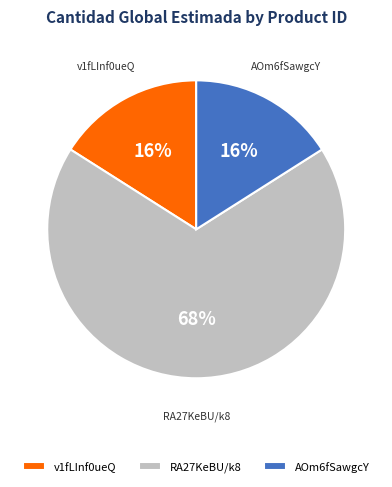

Between AOm6fSawgcY and RA27KeBU/k8, which is larger?

RA27KeBU/k8